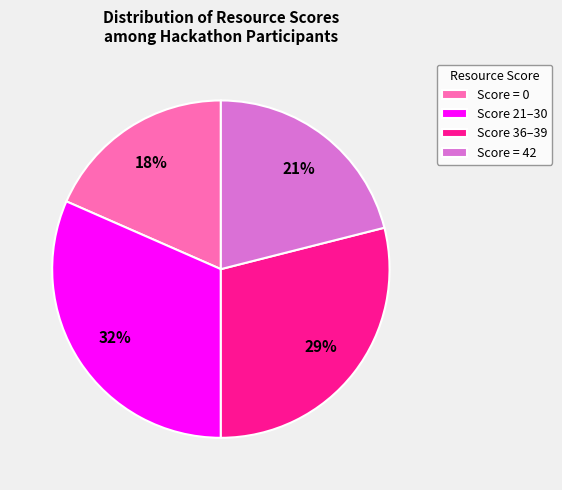

Count the number of slices in the pie.

4